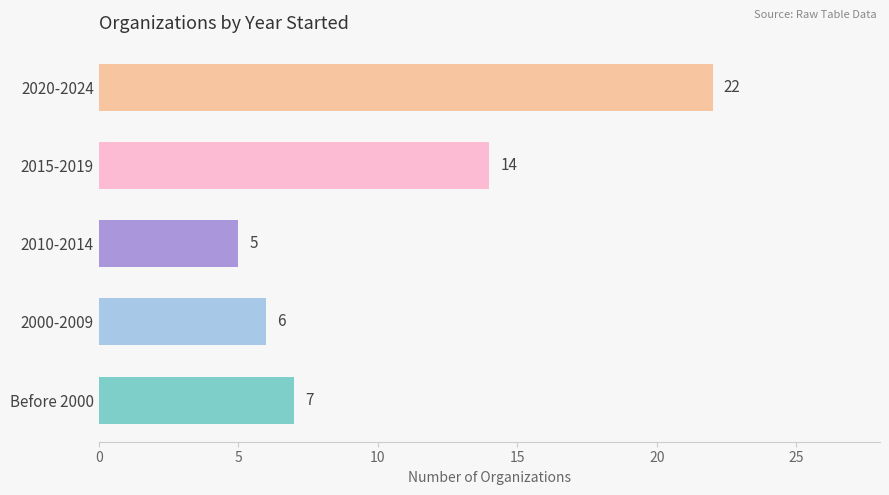

What is the sum of the values at 2015-2019 and 2000-2009?

20